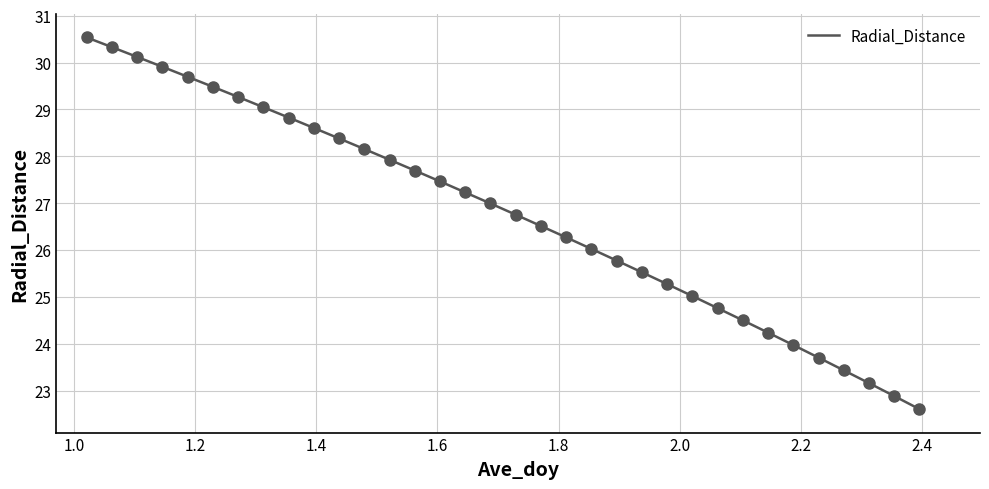

What is the greatest value displayed?

30.5